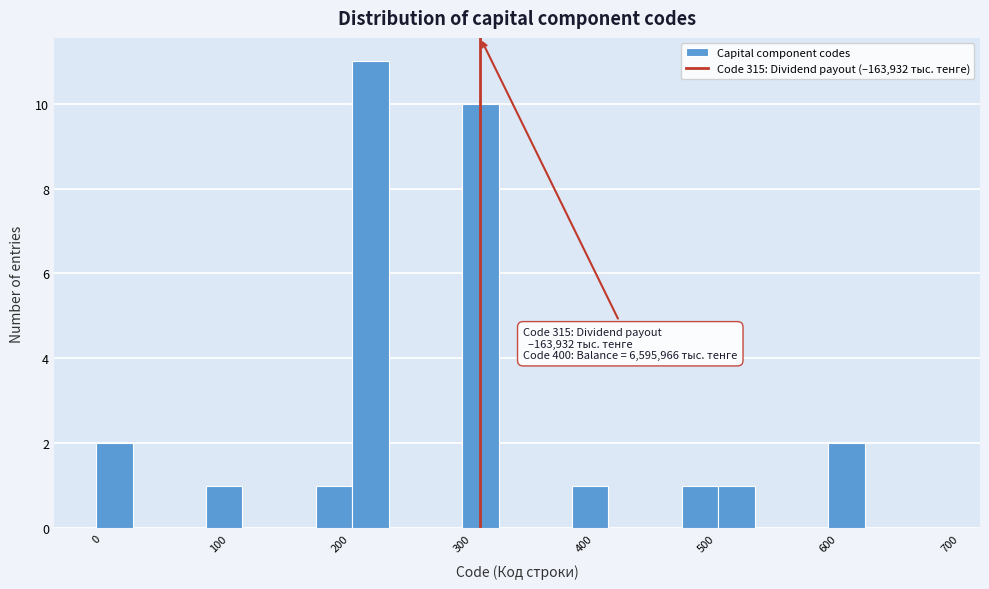

Around what value on the x-axis is the tallest bar? Give the approximate position of its centre, as read against the axis.

230